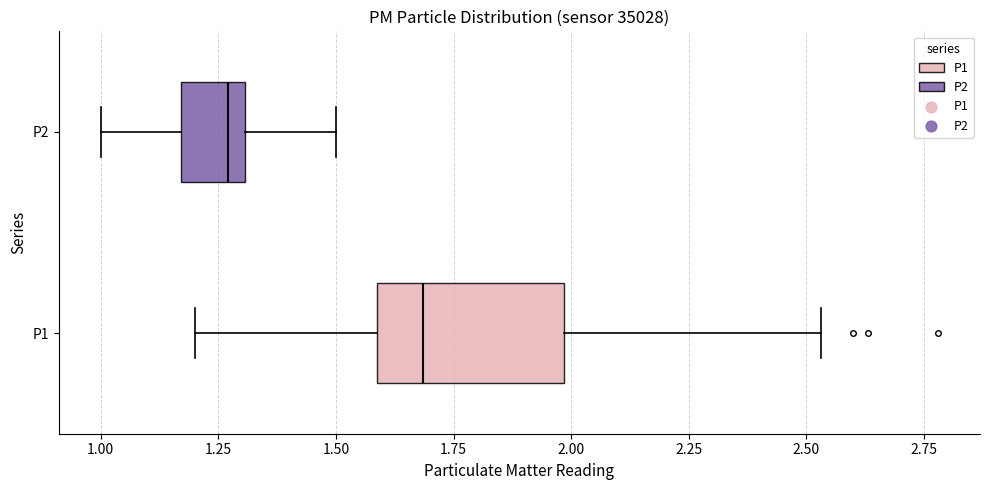

Which box is the widest, from its left edge to its right edge?

P1